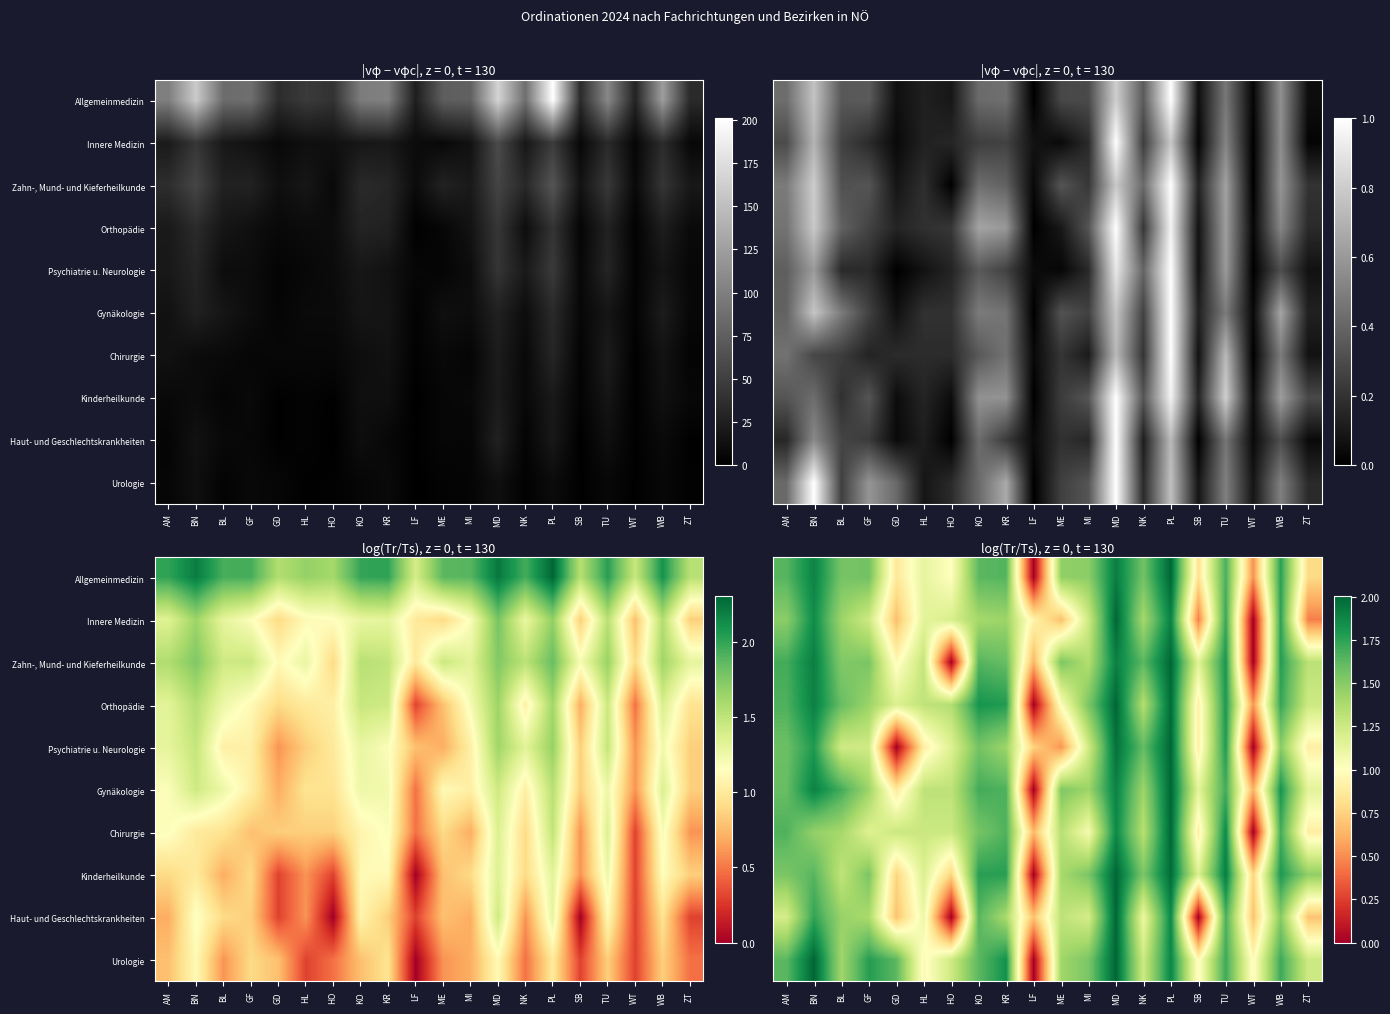

Which series changed the most between PL and SB?

Haut- und Geschlechtskrankheiten